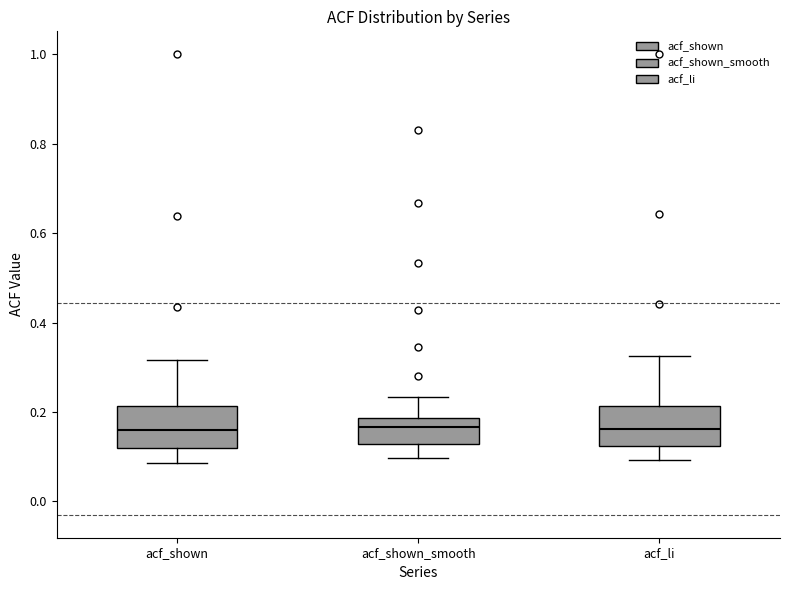

Reading left to right, transcribe this box plot: for each box, give where its median line is, the range the box spans, and where its two whiskers end, as read against the y-axis. The values are not printed on the chart, so give them approximately, as read against the axis.

acf_shown: median 0.16, box 0.12 to 0.22, whiskers 0.08 to 0.32
acf_shown_smooth: median 0.16, box 0.12 to 0.18, whiskers 0.10 to 0.24
acf_li: median 0.16, box 0.12 to 0.22, whiskers 0.10 to 0.32